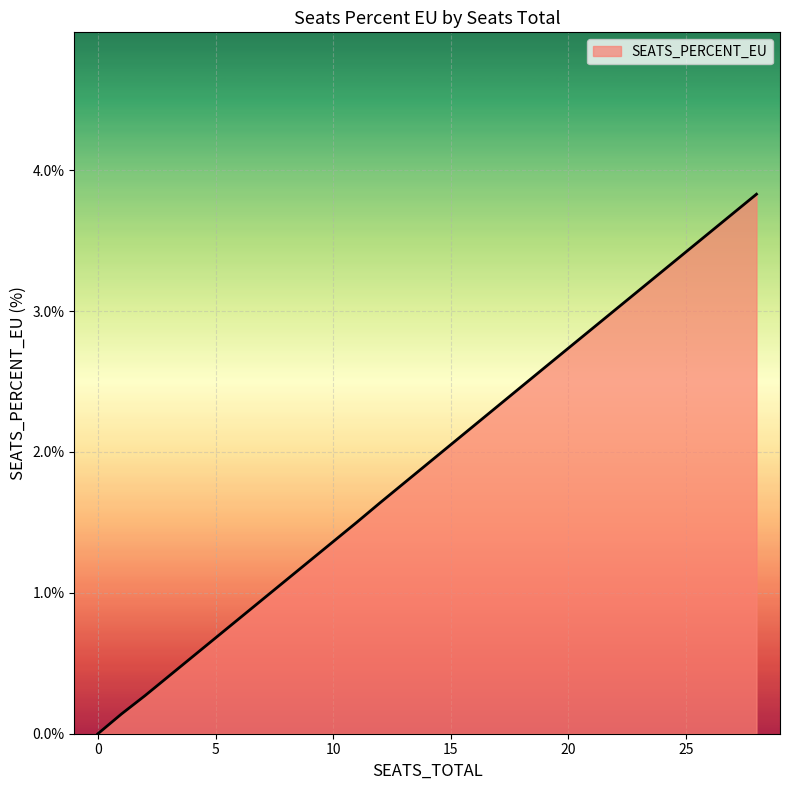

What is the difference between the second highest and minimum values?

2.6